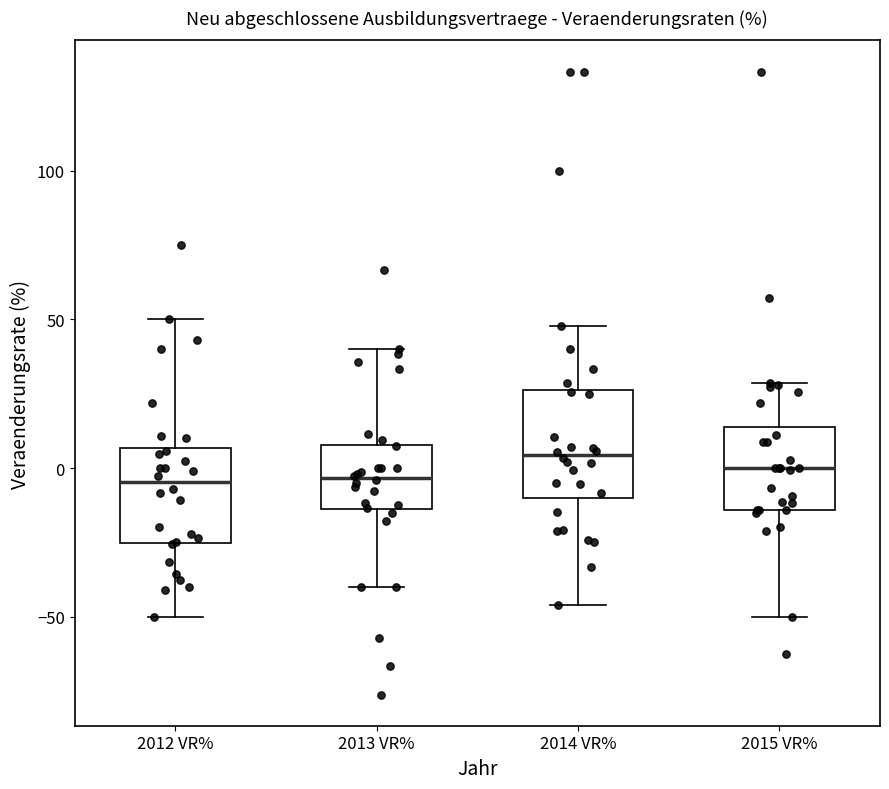

Reading left to right, transcribe this box plot: for each box, give where its median line is, the range the box spans, and where its two whiskers end, as read against the y-axis. The values are not printed on the chart, so give them approximately, as read against the axis.

2012 VR%: median -5, box -25 to 5, whiskers -50 to 50
2013 VR%: median -5, box -15 to 10, whiskers -40 to 40
2014 VR%: median 5, box -10 to 25, whiskers -45 to 50
2015 VR%: median 0, box -15 to 15, whiskers -50 to 30